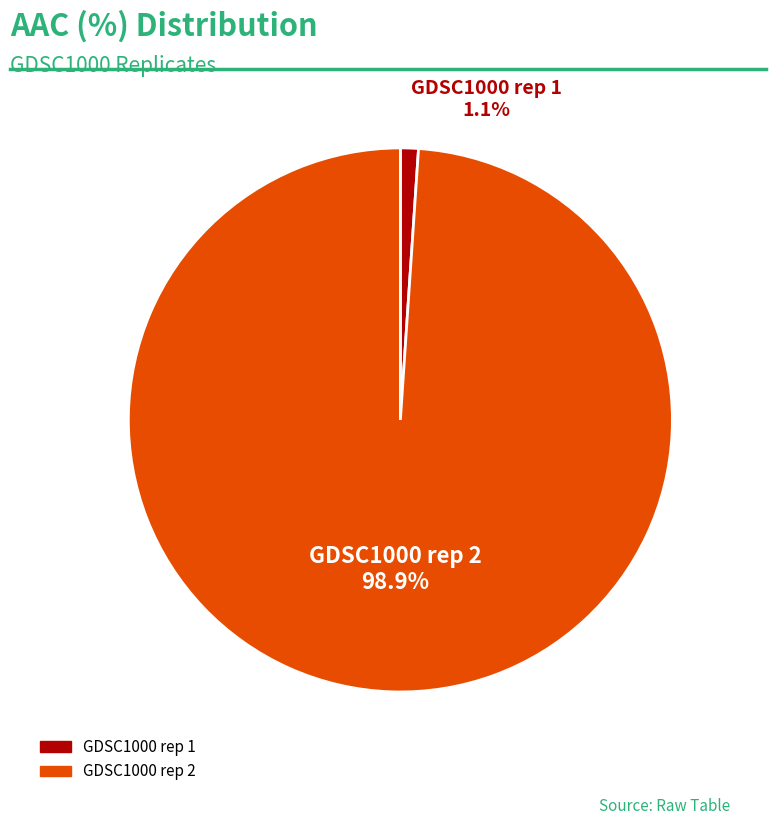

Combined, do GDSC1000 rep 1 and GDSC1000 rep 2 account for over 50%?

Yes